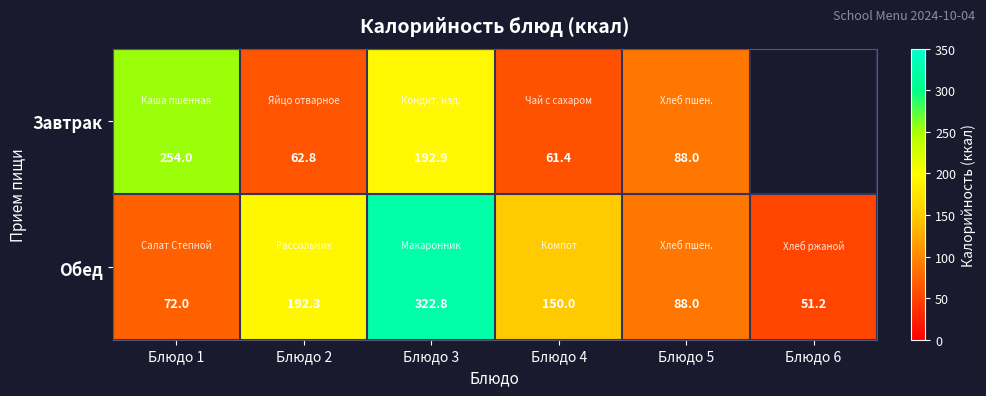

What is the average value of the Обед series?

146.1